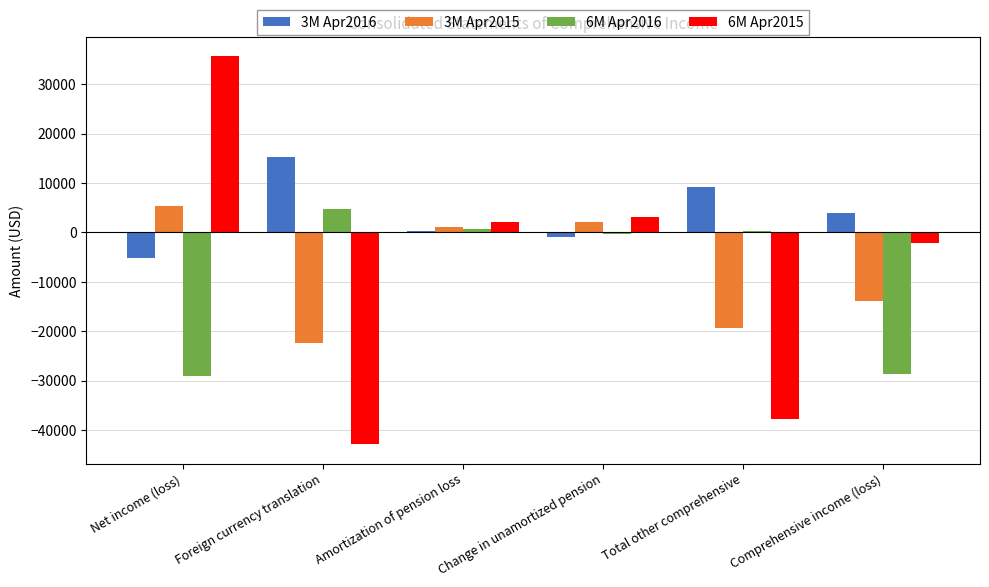

What is the label of the 5th bar from the right?

Foreign currency translation